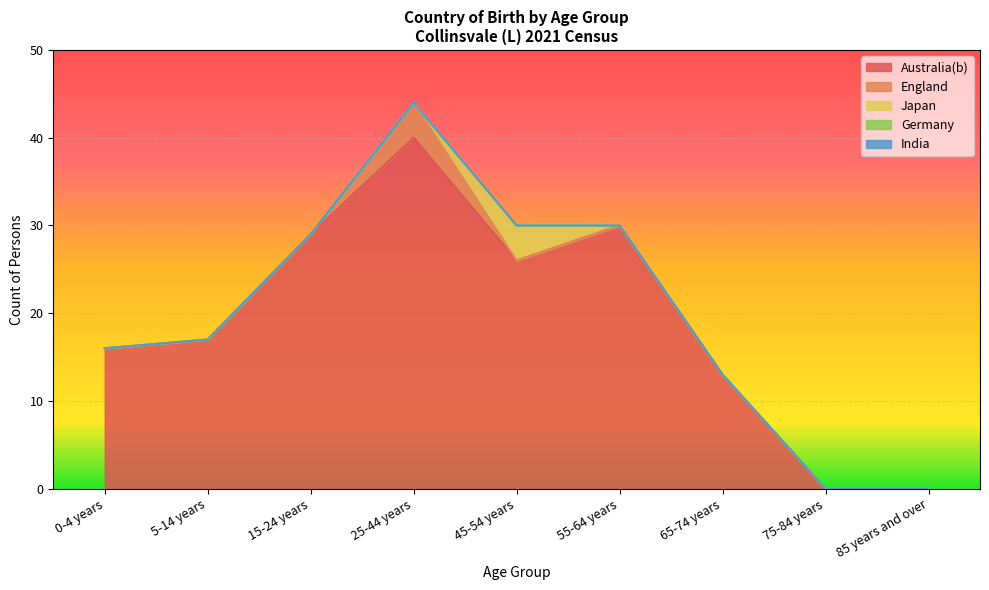

Where is the first local maximum for England?

25-44 years